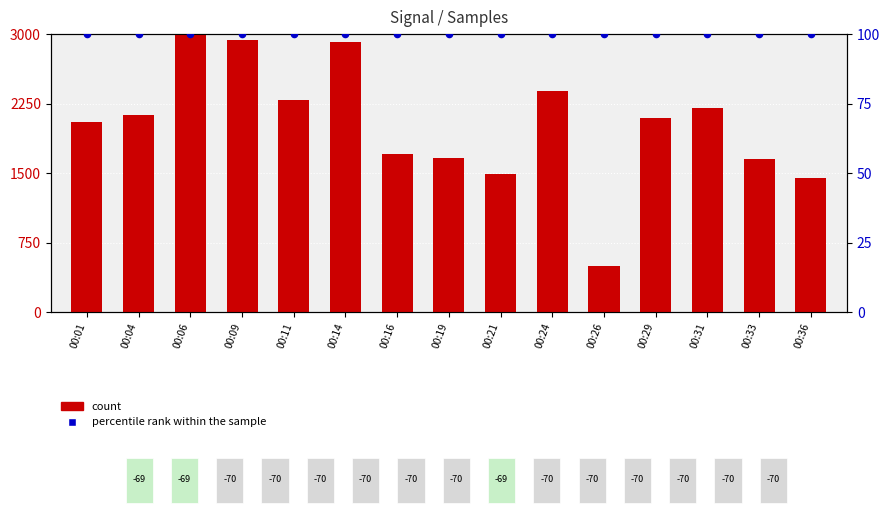

Is the value of percentile rank within the sample at 00:21 greater than the value of count at 00:21?

No